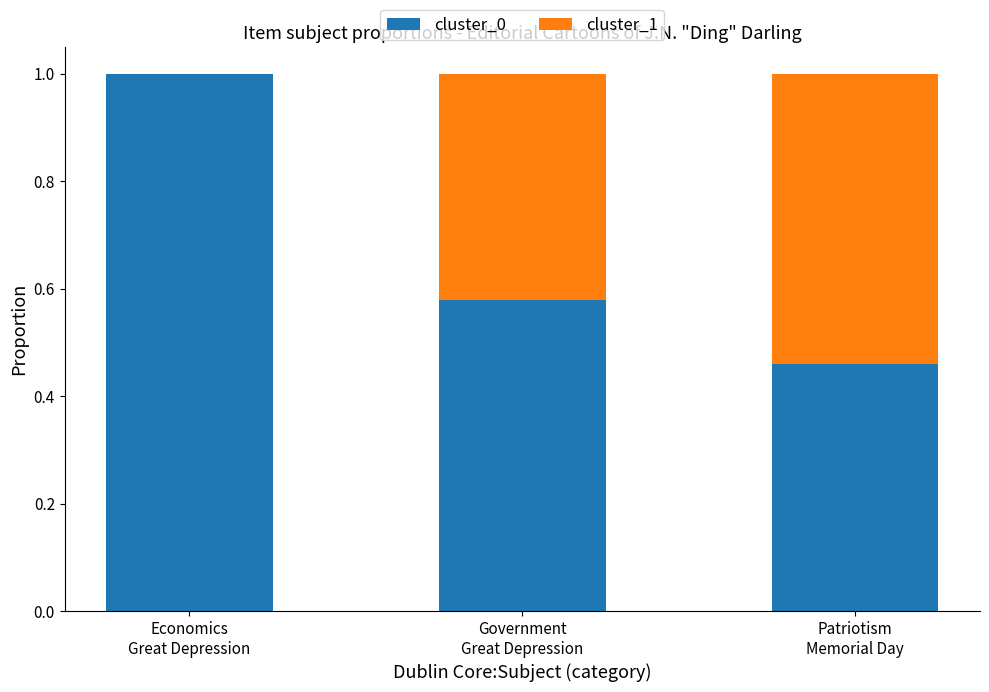

What are all the series names shown in the legend?

cluster_0, cluster_1